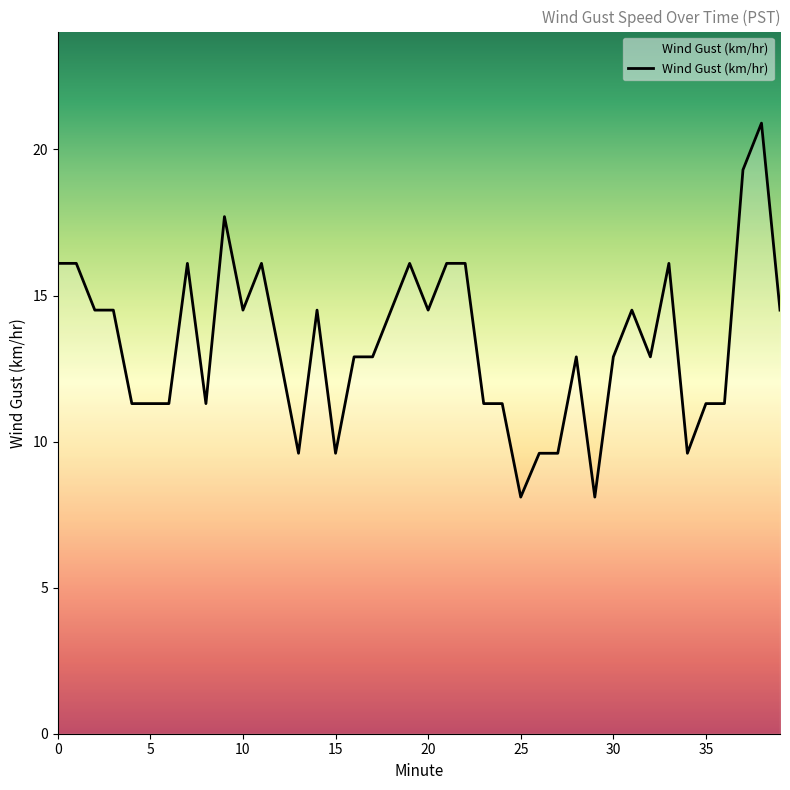

What is the difference between the maximum and minimum values?

12.8